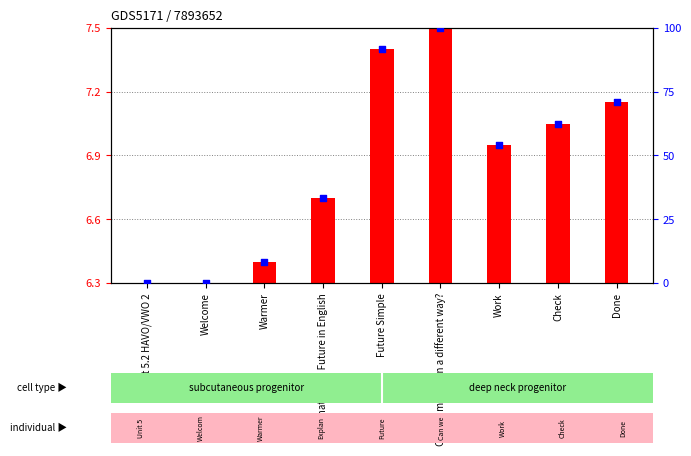

Which series has the largest Y range (max minus min)?

percentile rank within the sample